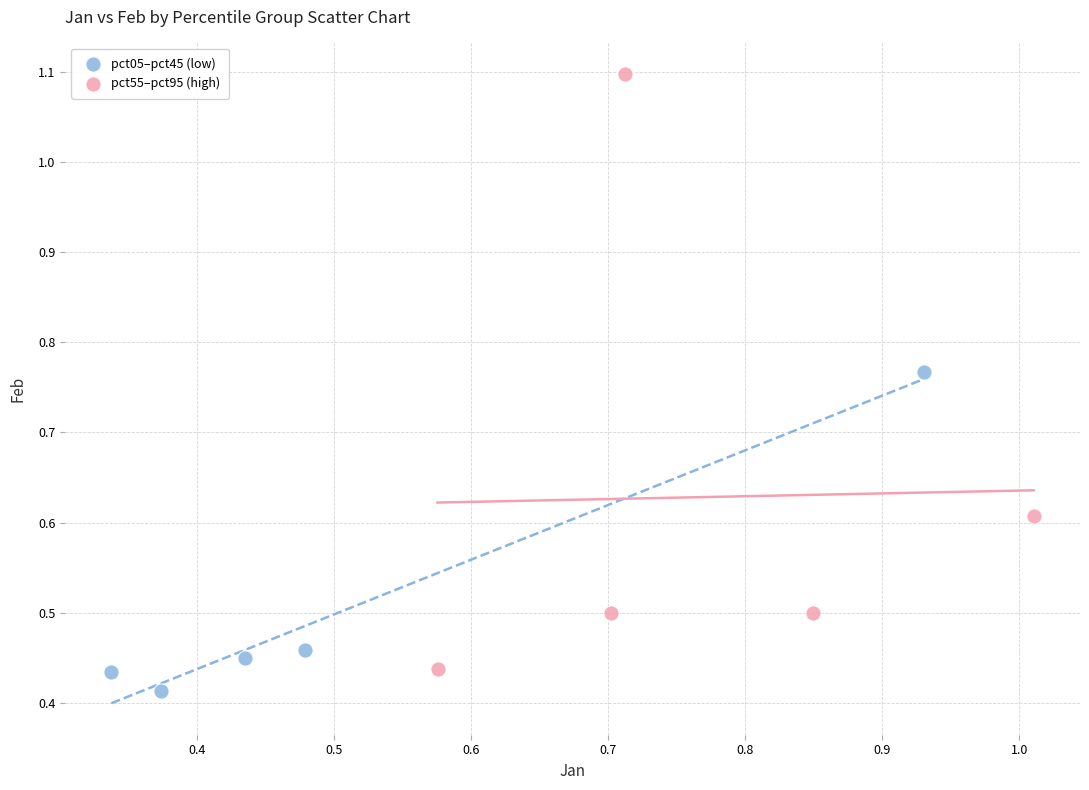

What are all the series names shown in the legend?

pct05–pct45 (low), pct55–pct95 (high)